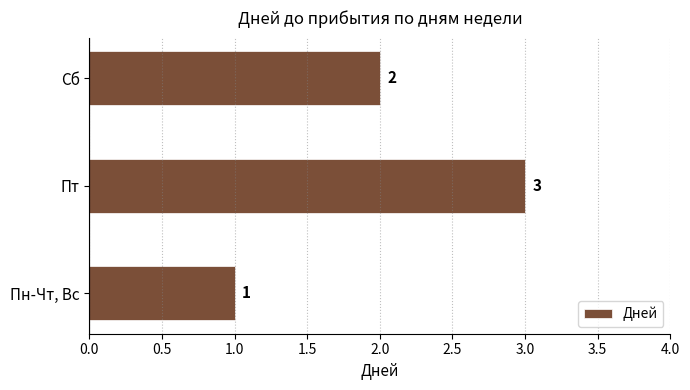

At which label is the value closest to 2?

Сб